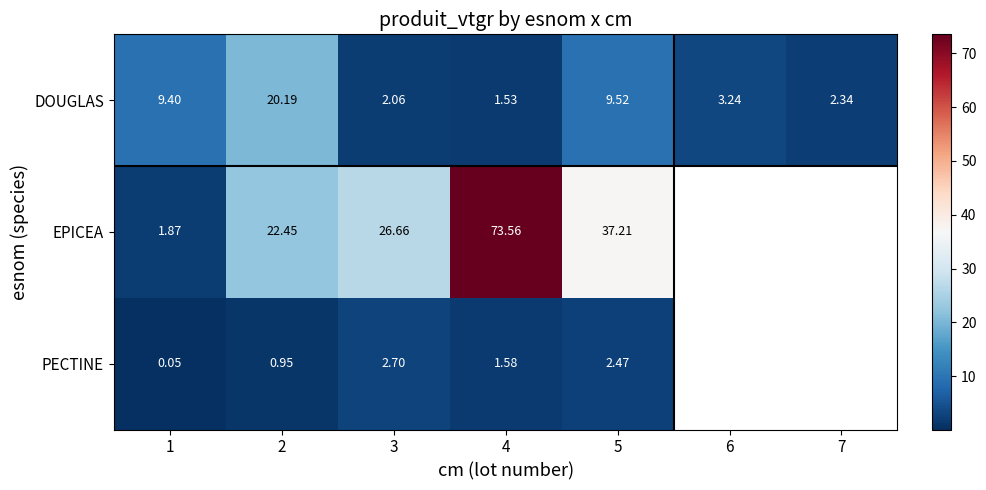

True or false: DOUGLAS has a value of 28.6 at 2.

False